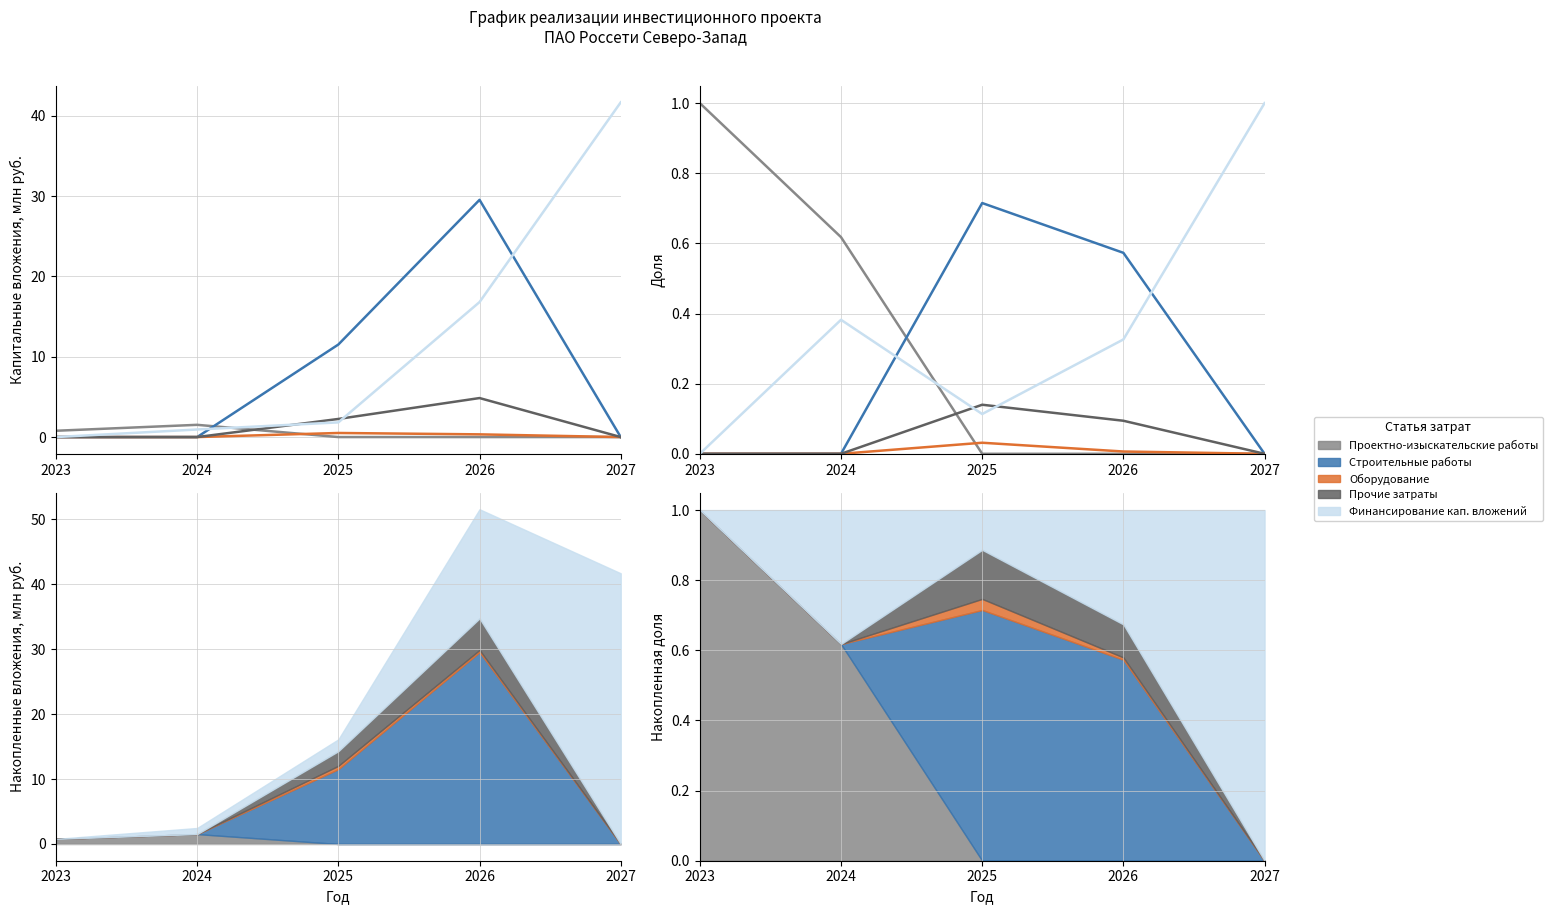

Count the Финансирование кап. вложений values in the range 0 to 1.

5